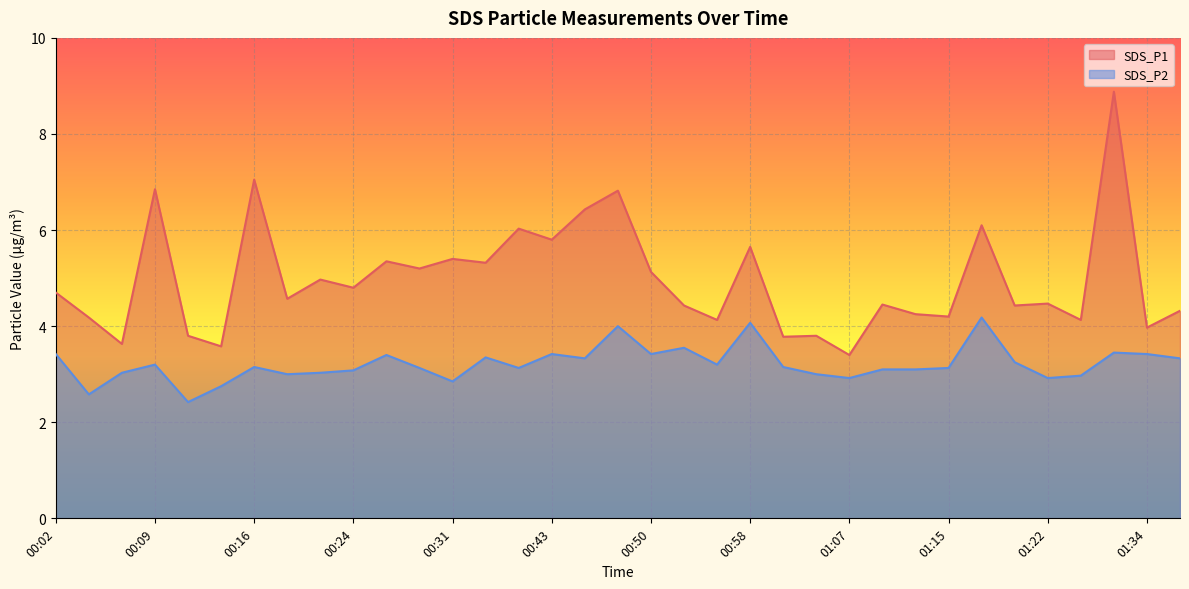

What position from the left is 00:55?

21